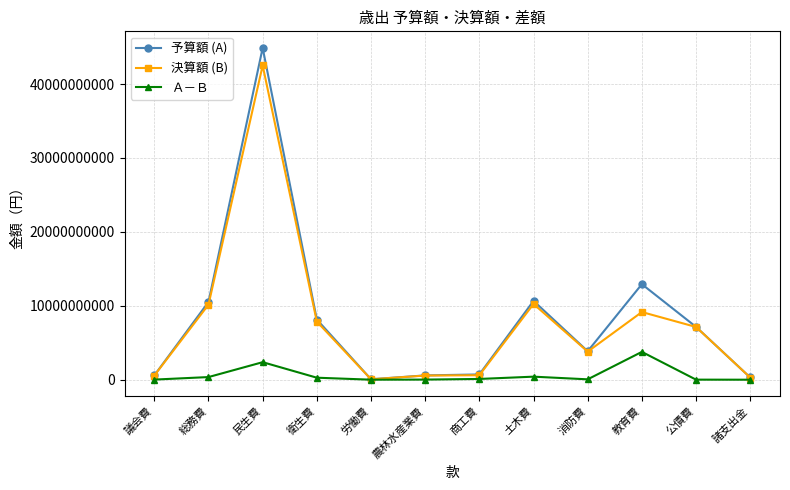

Which label corresponds to the largest value in the chart?

民生費